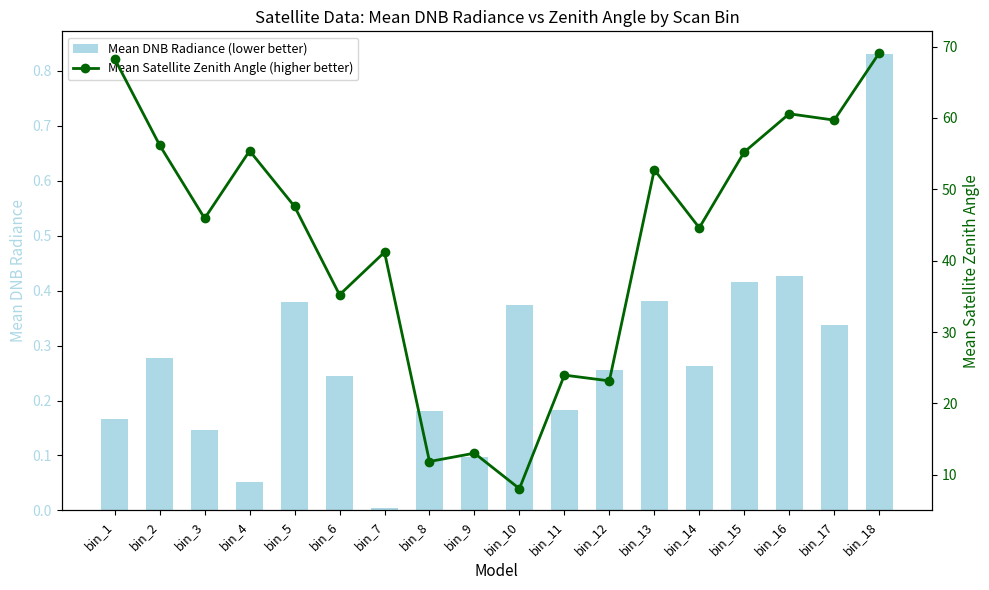

The Mean Satellite Zenith Angle (higher better) series shows 60.6 at bin_16. True or false?

True